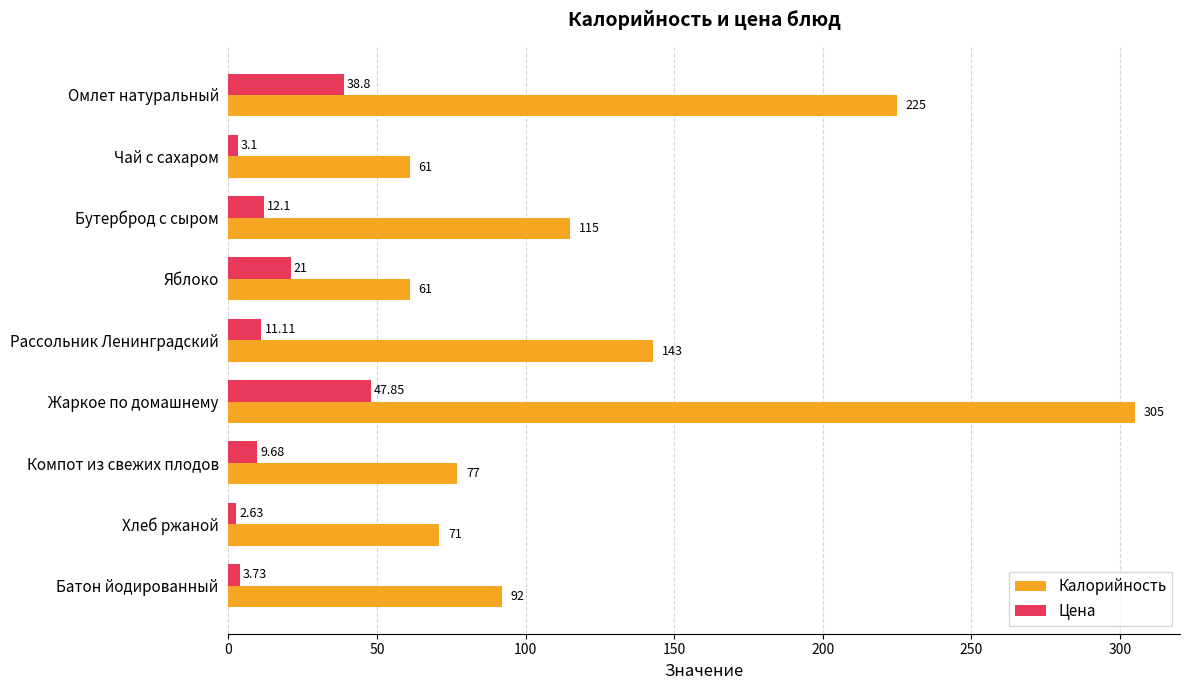

Which series has the largest range (max minus min)?

Калорийность